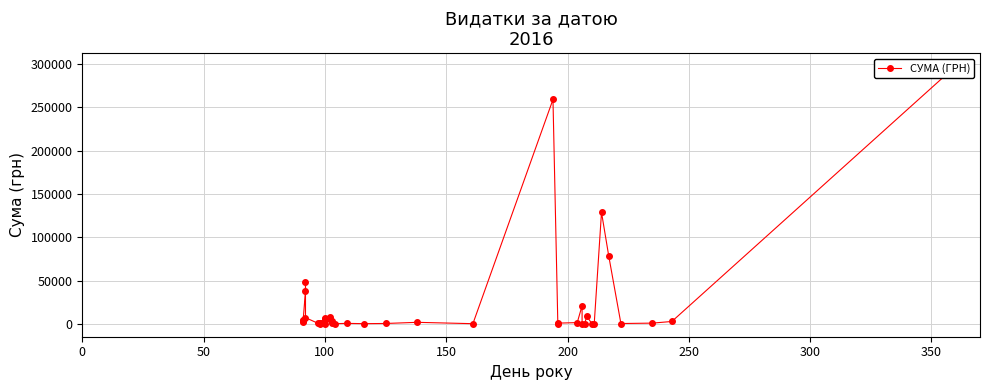

What is the smallest value displayed?

11.2